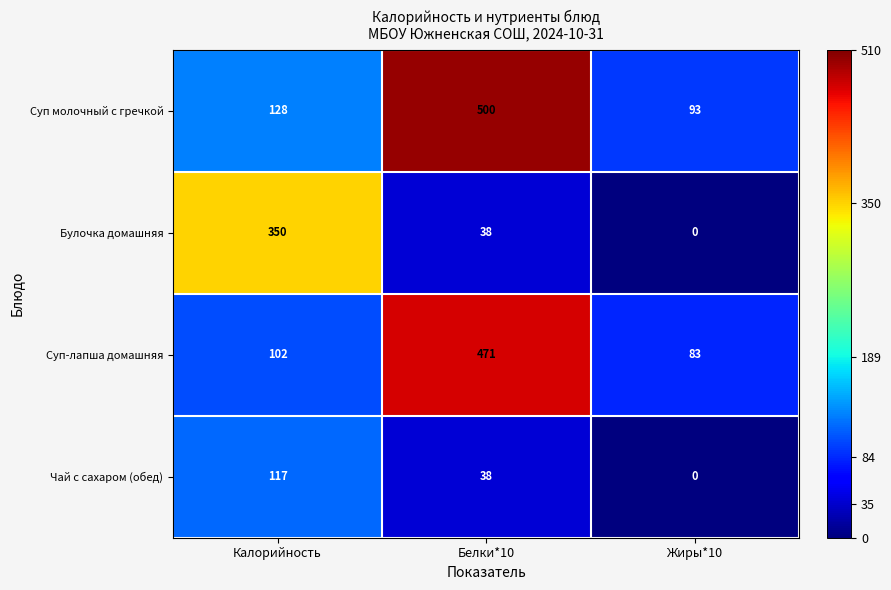

Reading right to left, extract all data points from this chart.

Суп молочный с гречкой: 93	500	128
Булочка домашняя: 0	38	350
Суп-лапша домашняя: 83	471	102
Чай с сахаром (обед): 0	38	117